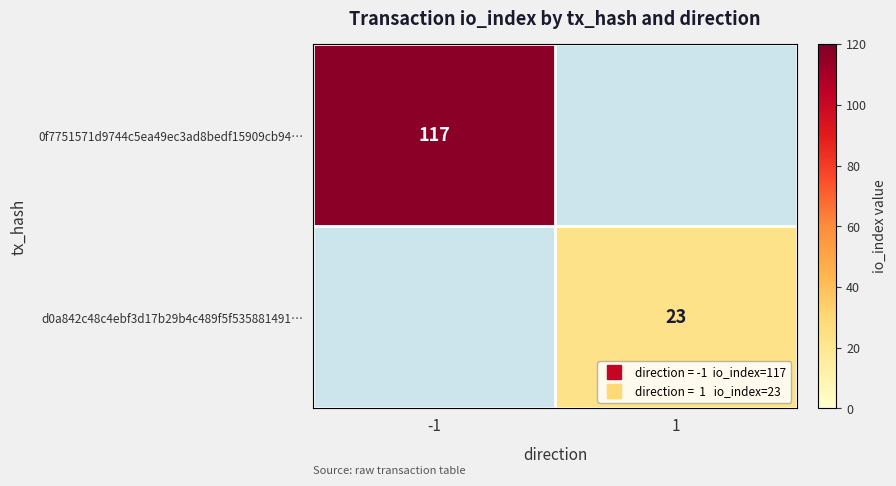

List the series in order of their overall mean, highest first.

0f7751571d9744c5ea49ec3ad8bedf15909cb94…, d0a842c48c4ebf3d17b29b4c489f5f535881491…